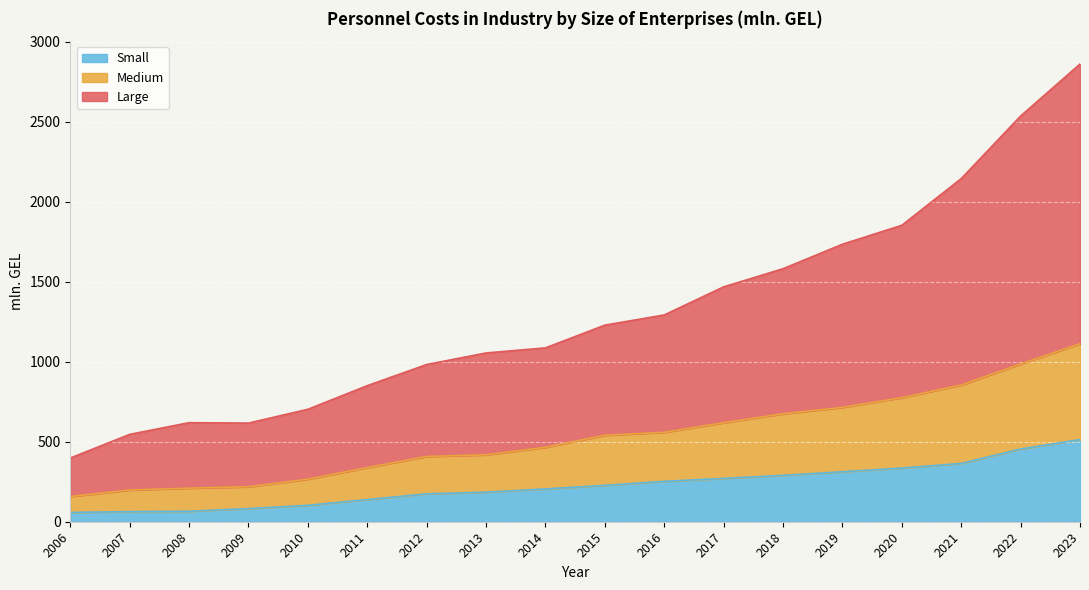

How many distinct data groups are displayed?

3